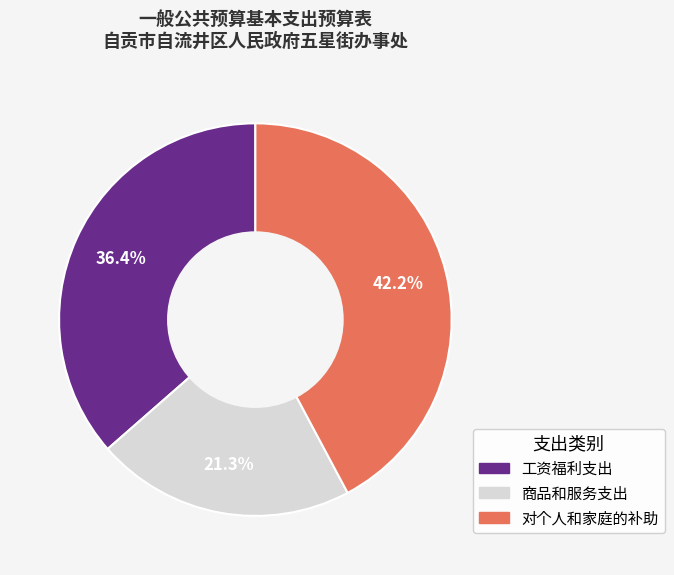

How many segments does this pie chart have?

3